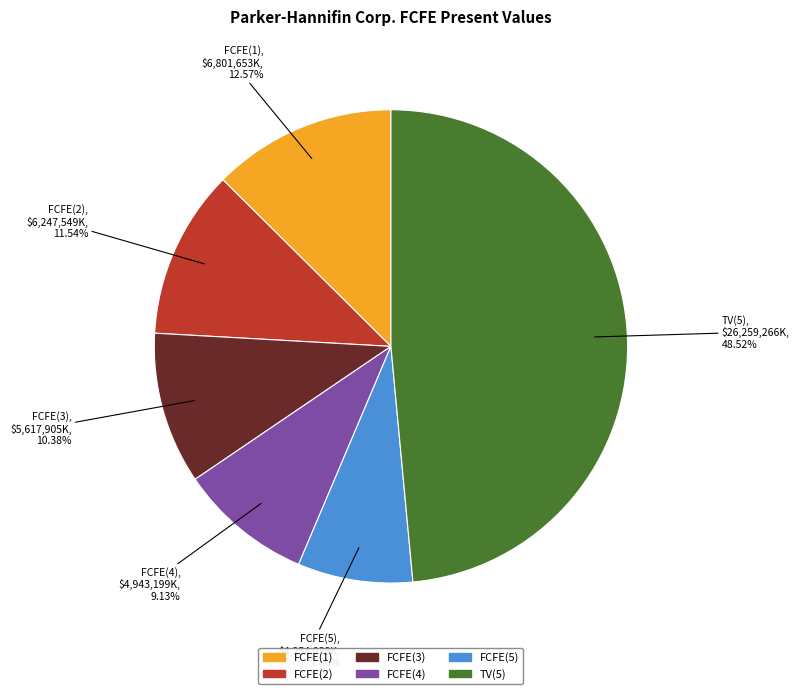

Is the sum of FCFE(4) and TV(5) greater than half?

Yes